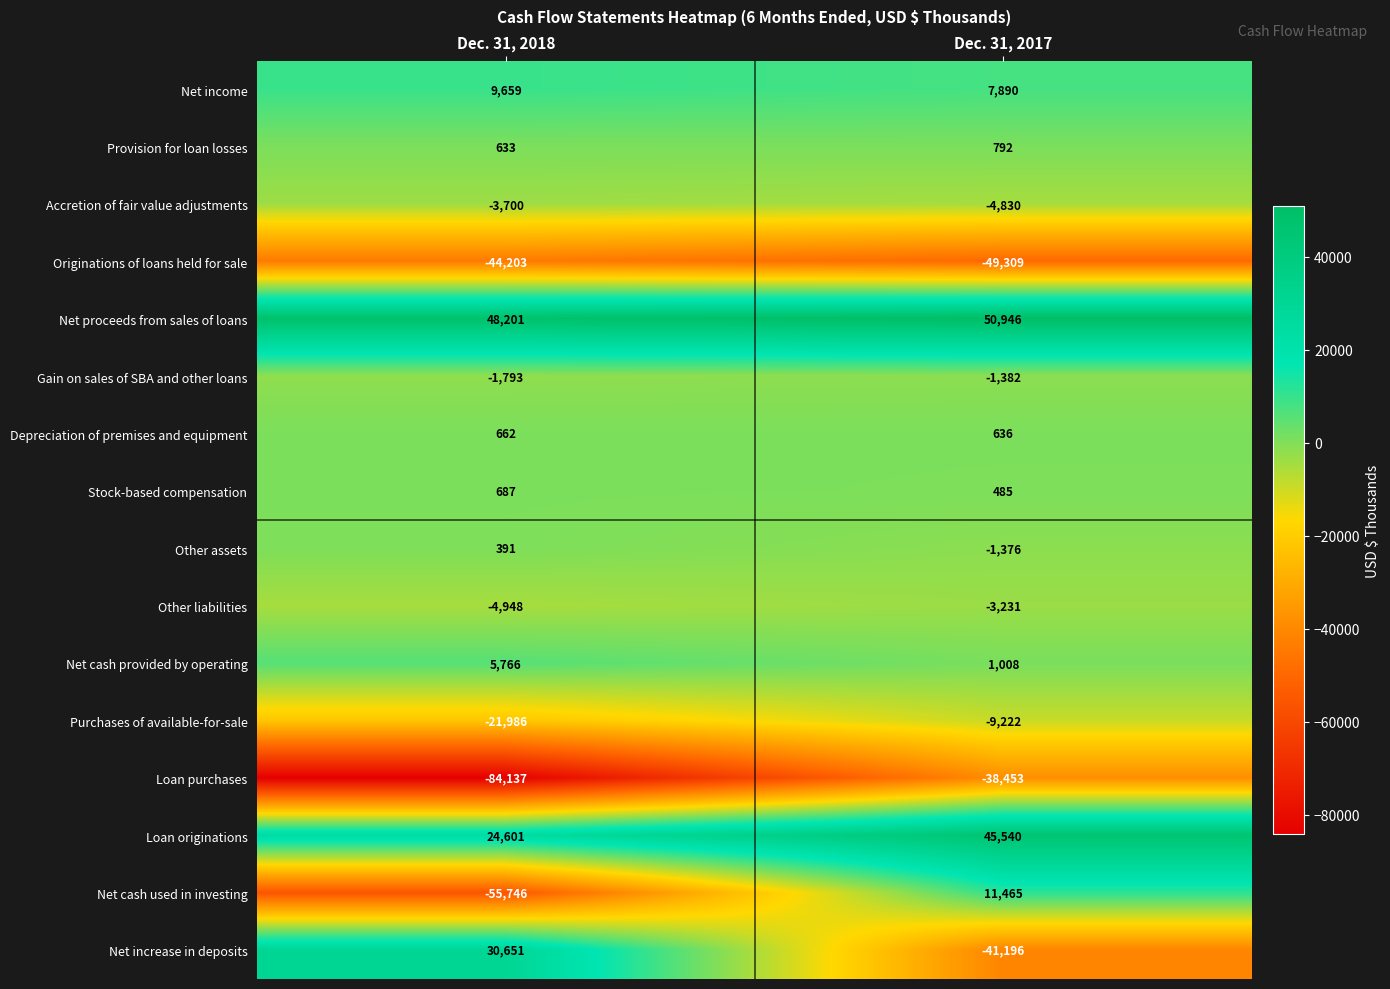

What is the total value across all series at Dec. 31, 2018?

-95262